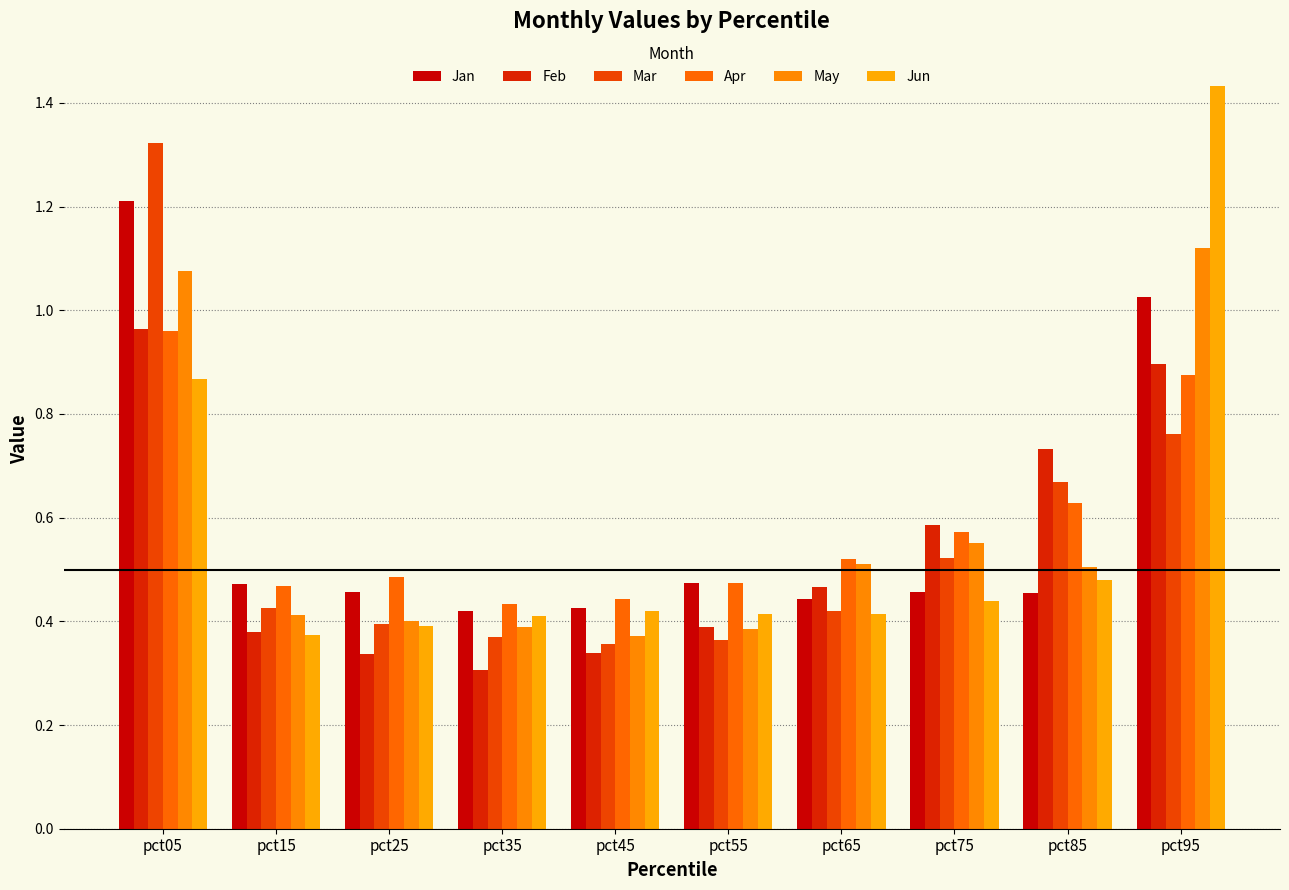

Reading left to right, what are all the values shown in this chart?

Jan: pct05=1.2	pct15=0.5	pct25=0.5	pct35=0.4	pct45=0.4	pct55=0.5	pct65=0.4	pct75=0.5	pct85=0.5	pct95=1.0
Feb: pct05=1.0	pct15=0.4	pct25=0.3	pct35=0.3	pct45=0.3	pct55=0.4	pct65=0.5	pct75=0.6	pct85=0.7	pct95=0.9
Mar: pct05=1.3	pct15=0.4	pct25=0.4	pct35=0.4	pct45=0.4	pct55=0.4	pct65=0.4	pct75=0.5	pct85=0.7	pct95=0.8
Apr: pct05=1.0	pct15=0.5	pct25=0.5	pct35=0.4	pct45=0.4	pct55=0.5	pct65=0.5	pct75=0.6	pct85=0.6	pct95=0.9
May: pct05=1.1	pct15=0.4	pct25=0.4	pct35=0.4	pct45=0.4	pct55=0.4	pct65=0.5	pct75=0.6	pct85=0.5	pct95=1.1
Jun: pct05=0.9	pct15=0.4	pct25=0.4	pct35=0.4	pct45=0.4	pct55=0.4	pct65=0.4	pct75=0.4	pct85=0.5	pct95=1.4